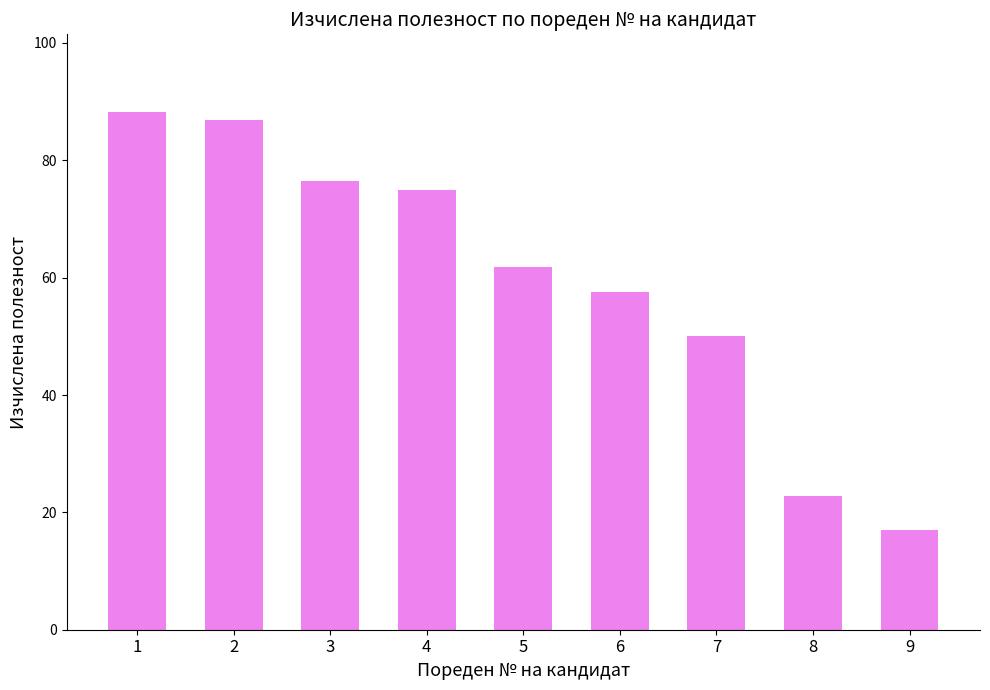

List the labels in order of value, smallest first.

9, 8, 7, 6, 5, 4, 3, 2, 1